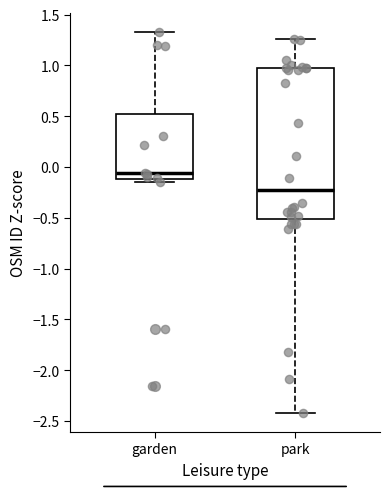

Reading left to right, read every box against the y-axis: the position of its median line, the range the box covers, and the ends of its whiskers. The values are not printed on the chart, so give them approximately, as read against the axis.

garden: median -0.05, box -0.10 to 0.55, whiskers -0.15 to 1.30
park: median -0.25, box -0.50 to 0.95, whiskers -2.40 to 1.25